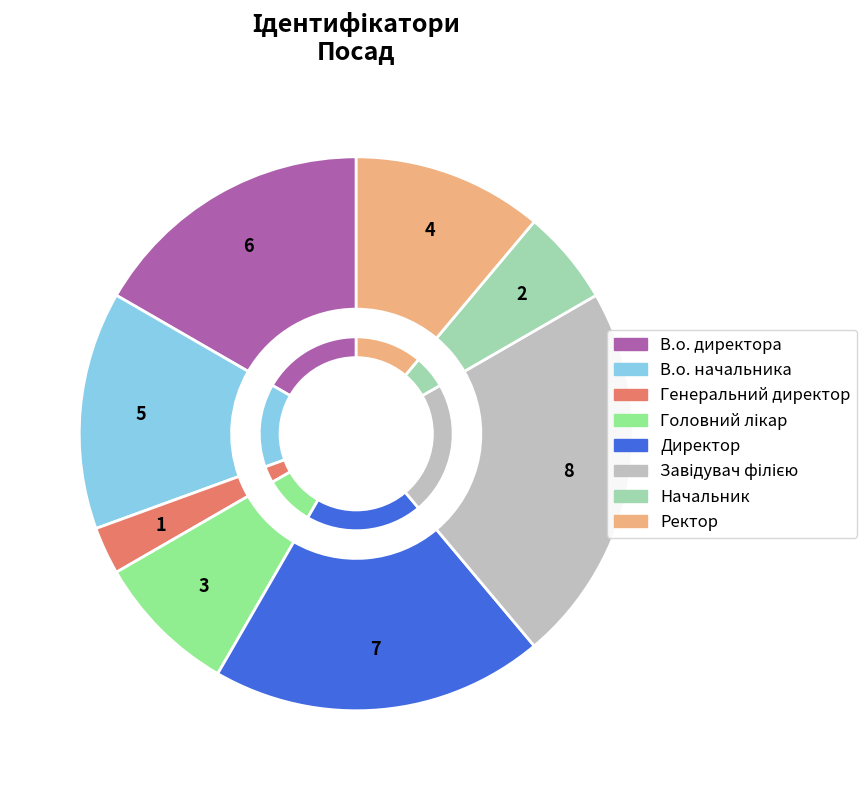

What percentage is NOT represented by Завідувач філією?

77.8%